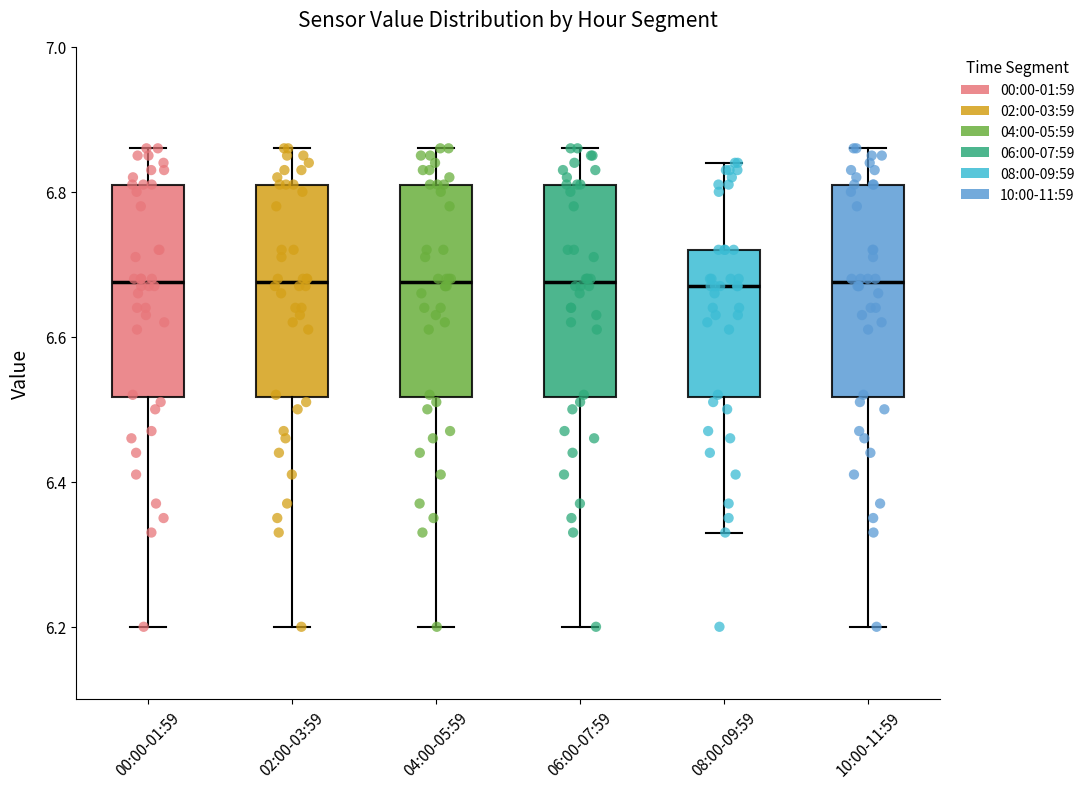

Reading left to right, transcribe this box plot: for each box, give where its median line is, the range the box spans, and where its two whiskers end, as read against the y-axis. The values are not printed on the chart, so give them approximately, as read against the axis.

00:00-01:59: median 6.68, box 6.52 to 6.82, whiskers 6.20 to 6.86
02:00-03:59: median 6.68, box 6.52 to 6.82, whiskers 6.20 to 6.86
04:00-05:59: median 6.68, box 6.52 to 6.82, whiskers 6.20 to 6.86
06:00-07:59: median 6.68, box 6.52 to 6.82, whiskers 6.20 to 6.86
08:00-09:59: median 6.68, box 6.52 to 6.72, whiskers 6.34 to 6.84
10:00-11:59: median 6.68, box 6.52 to 6.82, whiskers 6.20 to 6.86